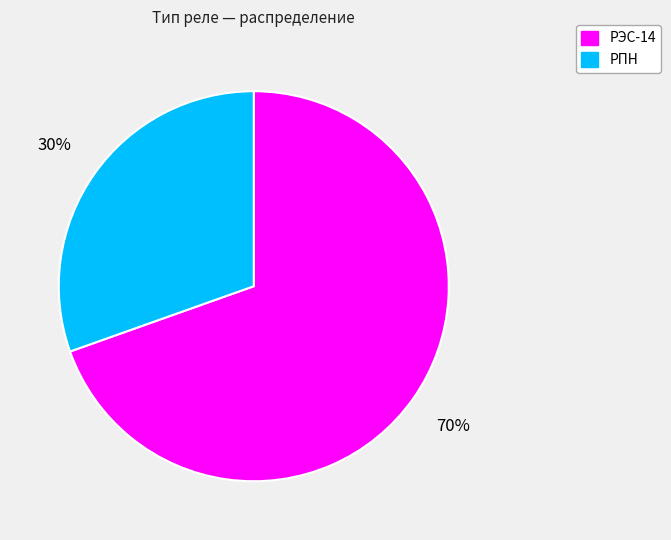

To the nearest percent, what is the combined percentage of РПН and РЭС-14?

100%